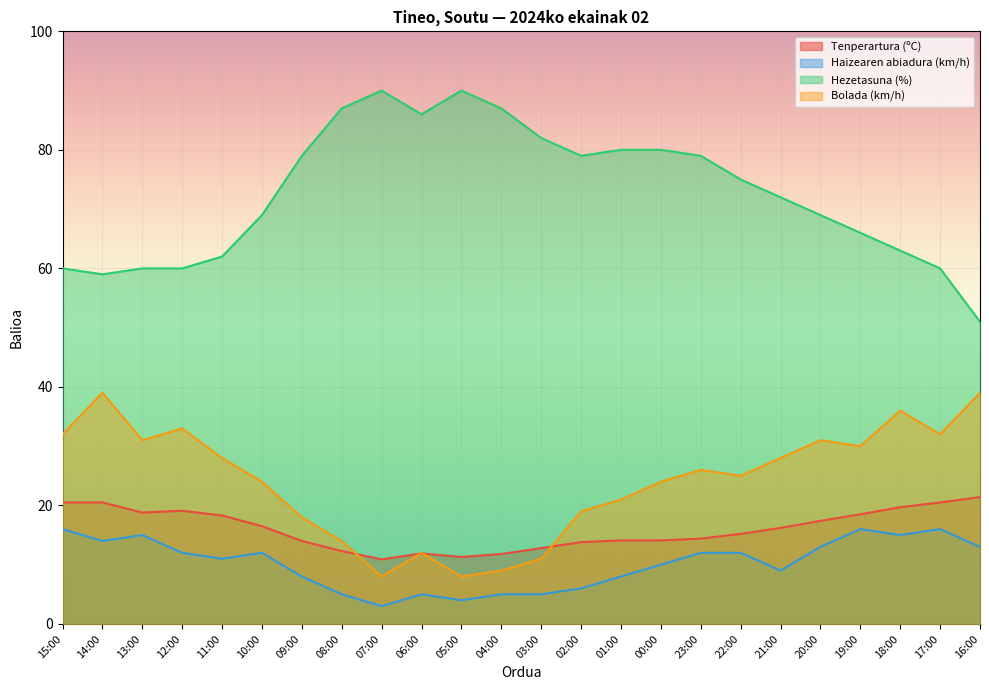

Rank the series at 03:00 from highest to lowest value.

Hezetasuna (%), Tenperartura (ºC), Bolada (km/h), Haizearen abiadura (km/h)